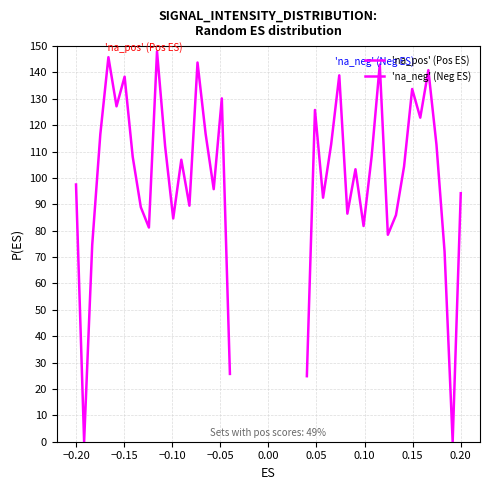

What is the difference between the maximum and minimum values in the 'na_neg' (Neg ES) series?

143.0